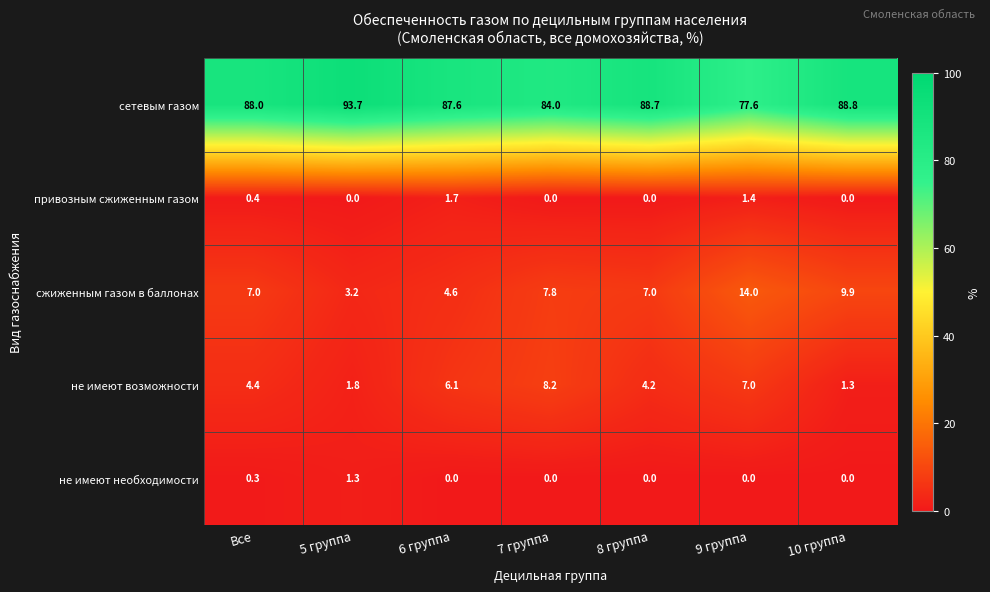

What is the greatest value displayed?

93.7